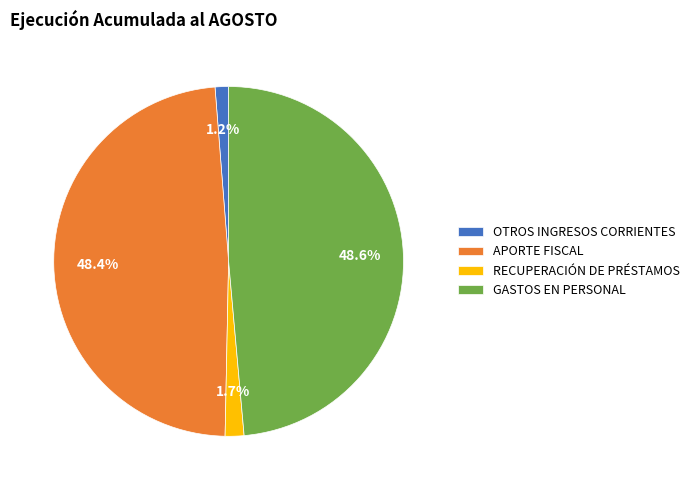

Is it true that RECUPERACIÓN DE PRÉSTAMOS is 2% of the pie?

True